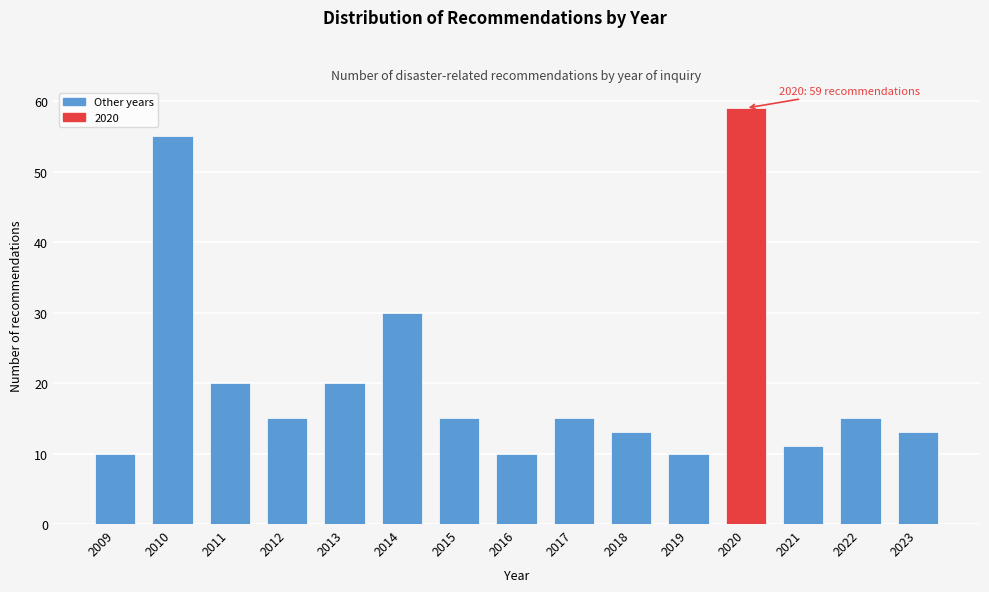

Reading right to left, what are all the values shown in this chart?

13	15	11	59	10	13	15	10	15	30	20	15	20	55	10